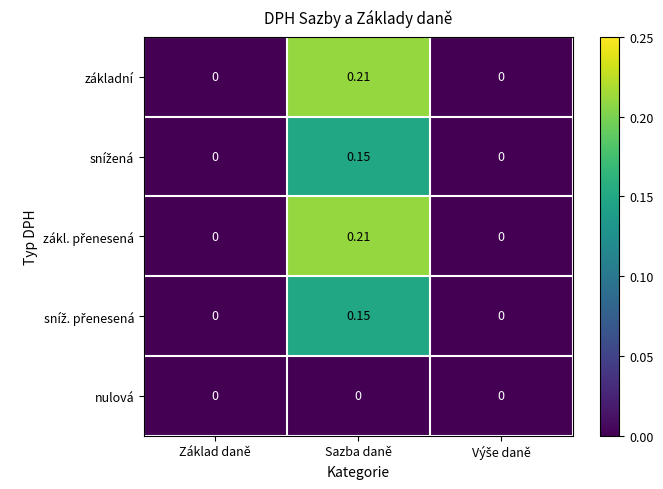

At which category is the sum across all series the highest?

Sazba daně